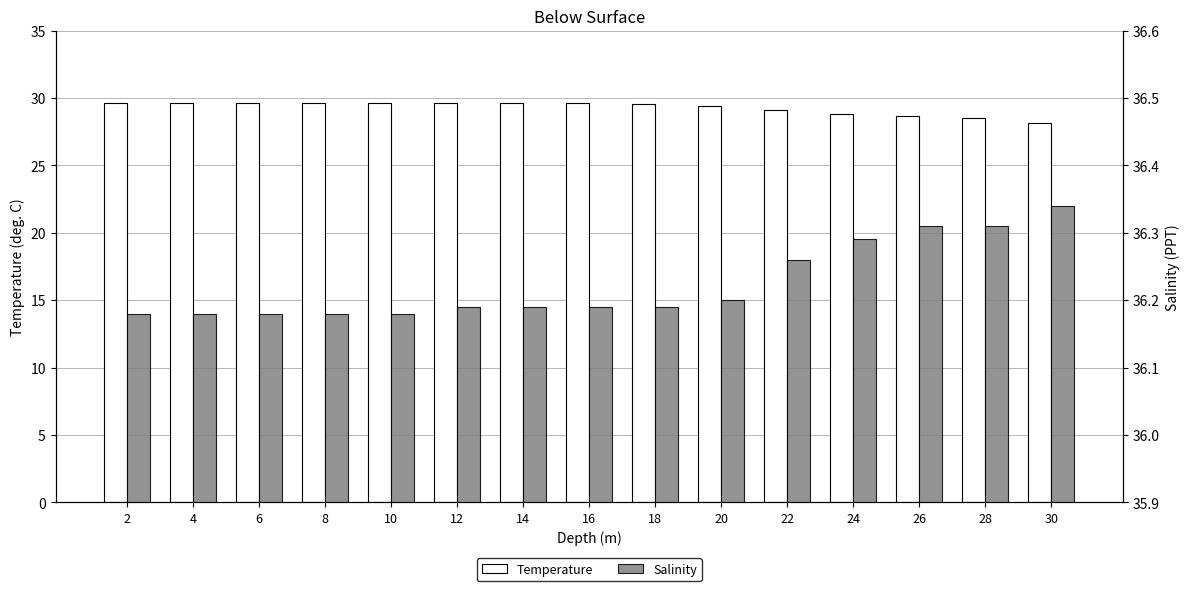

Which series has the largest total across all categories?

Salinity